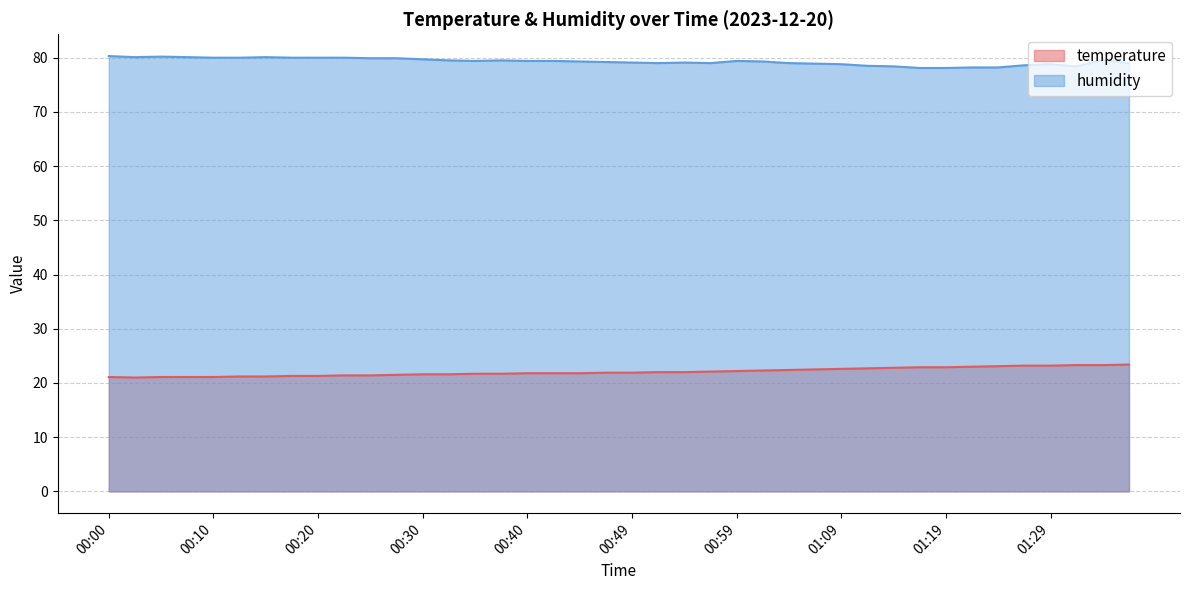

What is the difference between the highest and lowest values at 00:27?

58.4